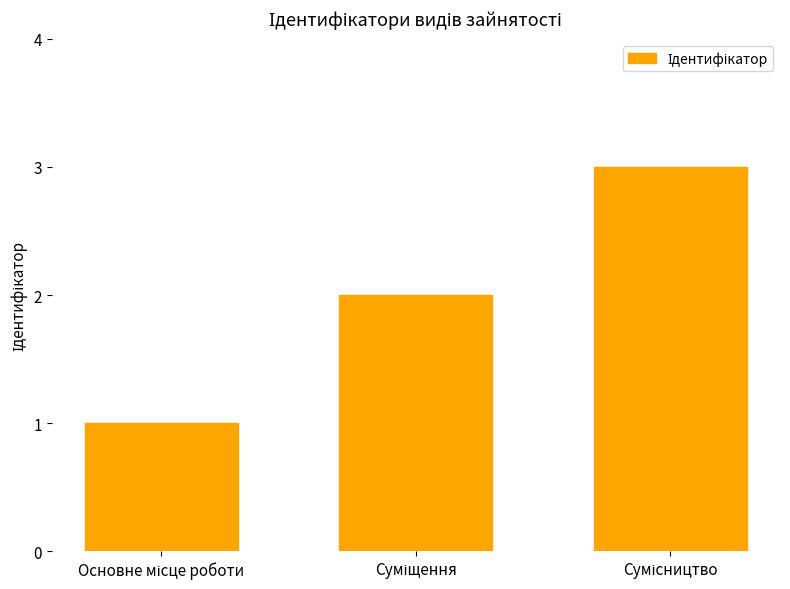

What is the difference between the maximum and minimum values?

2